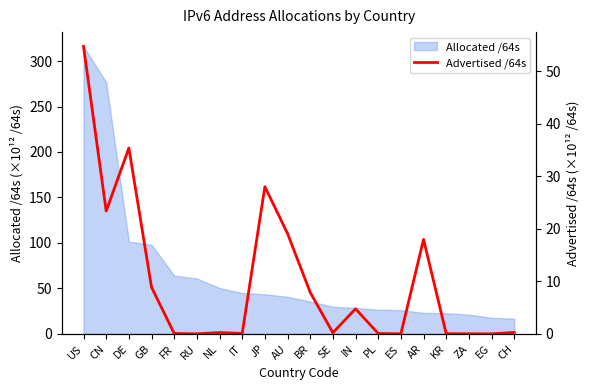

List the labels in order of value, largest first.

US, DE, JP, CN, AU, AR, GB, BR, IN, CH, NL, SE, FR, IT, PL, KR, ZA, ES, EG, RU